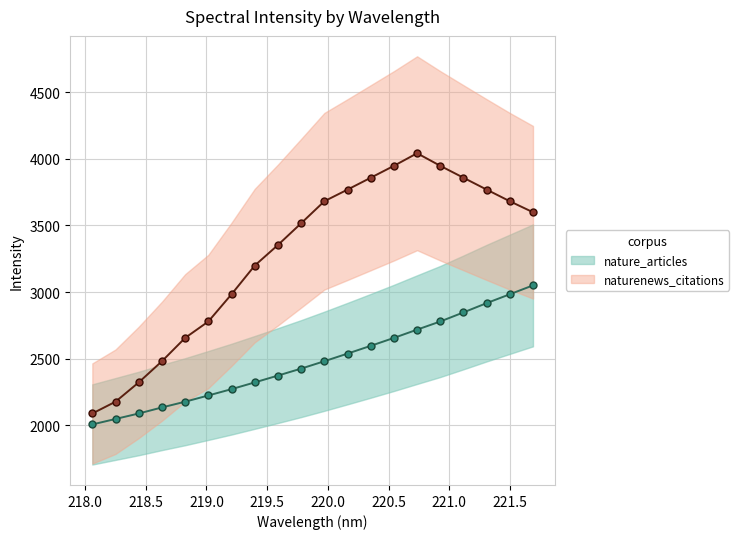

At how many categories does at least one series exceed 2774?

15